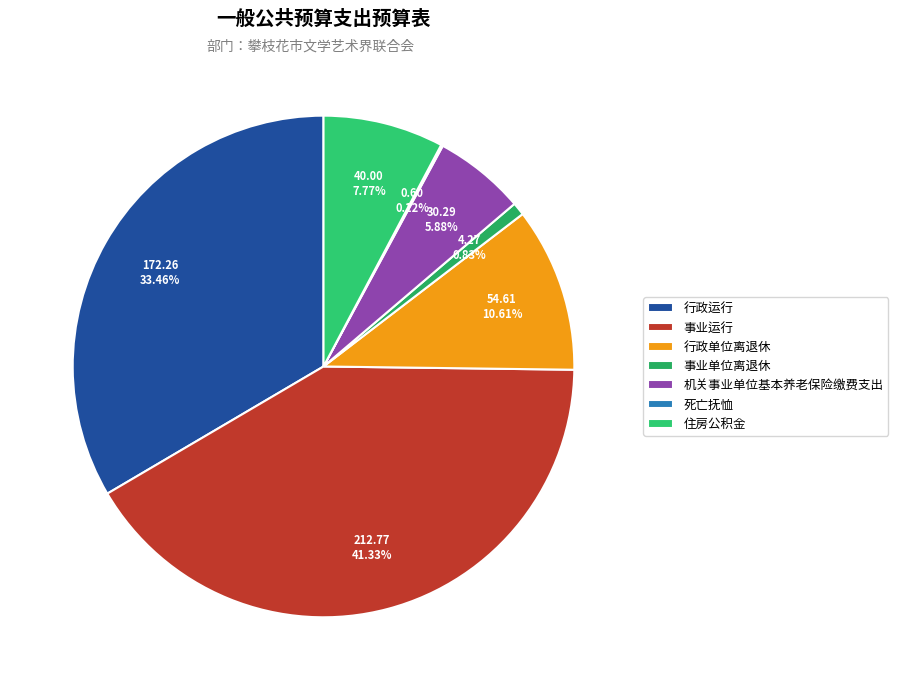

How many slices are in this pie chart?

7